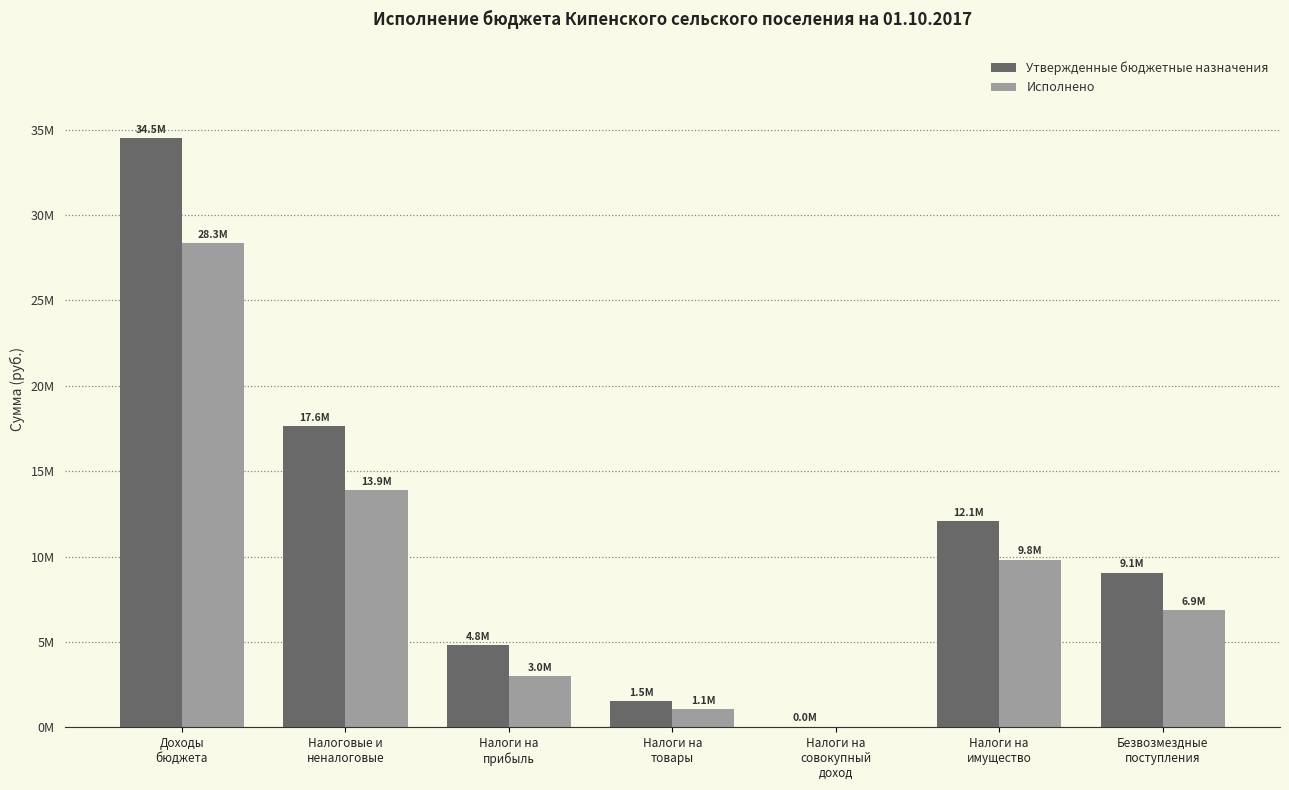

What is the greatest value displayed?

34479097.0